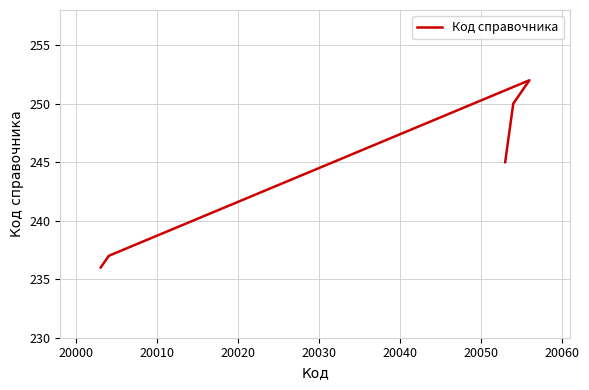

How many categories are shown in the chart?

5